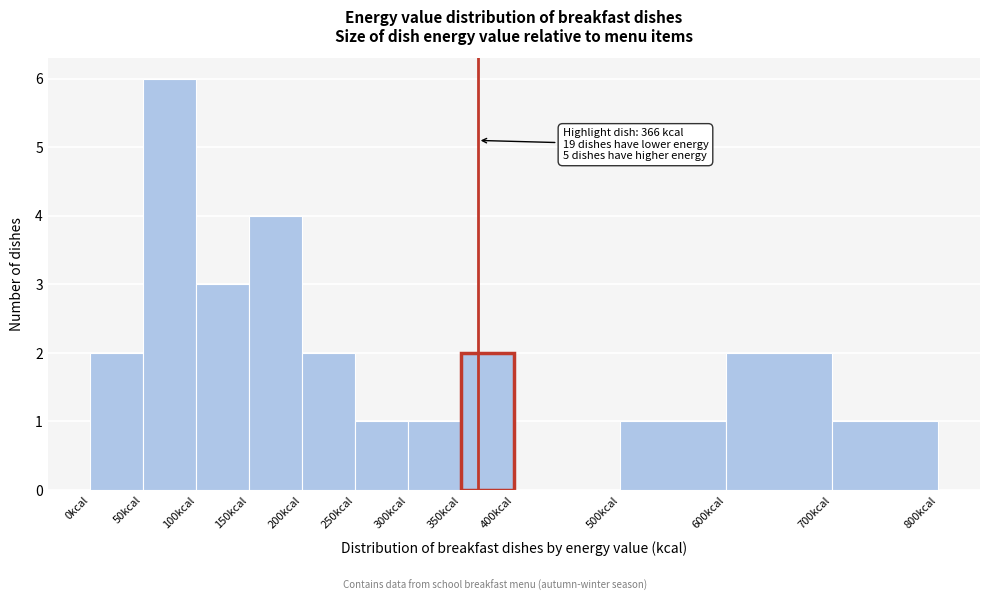

Which range on the x-axis has the tallest bar?

50 to 100